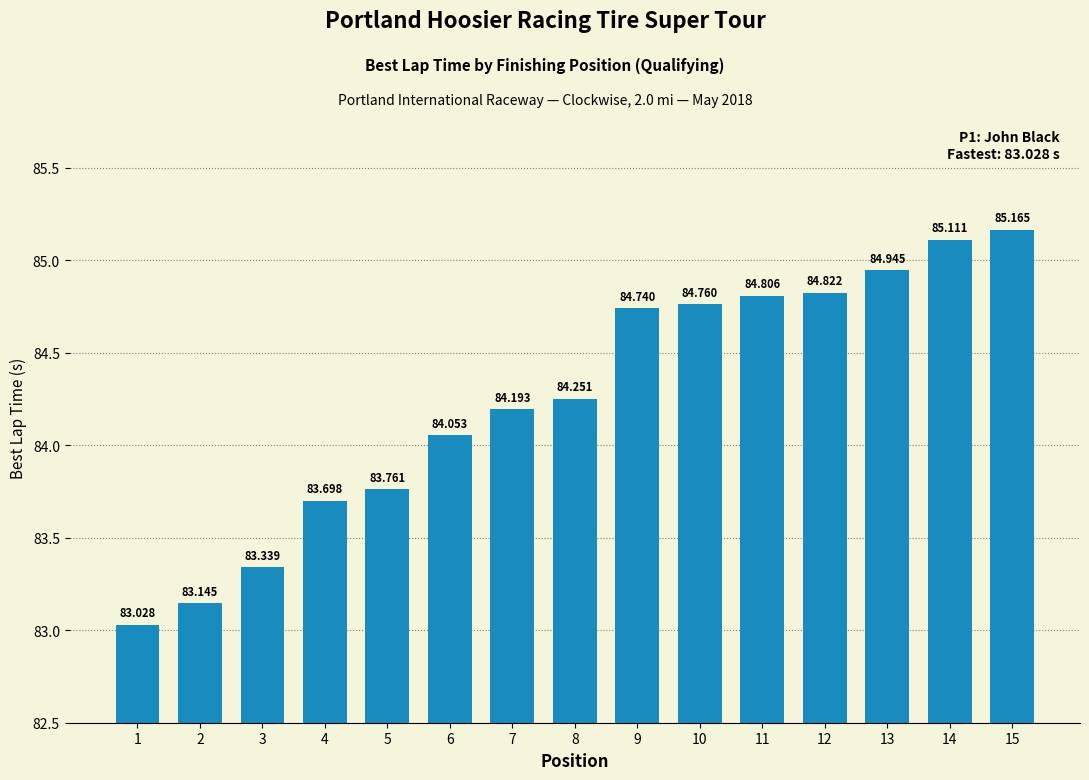

Reading left to right, extract all data points from this chart.

83.0	83.1	83.3	83.7	83.8	84.1	84.2	84.3	84.7	84.8	84.8	84.8	84.9	85.1	85.2